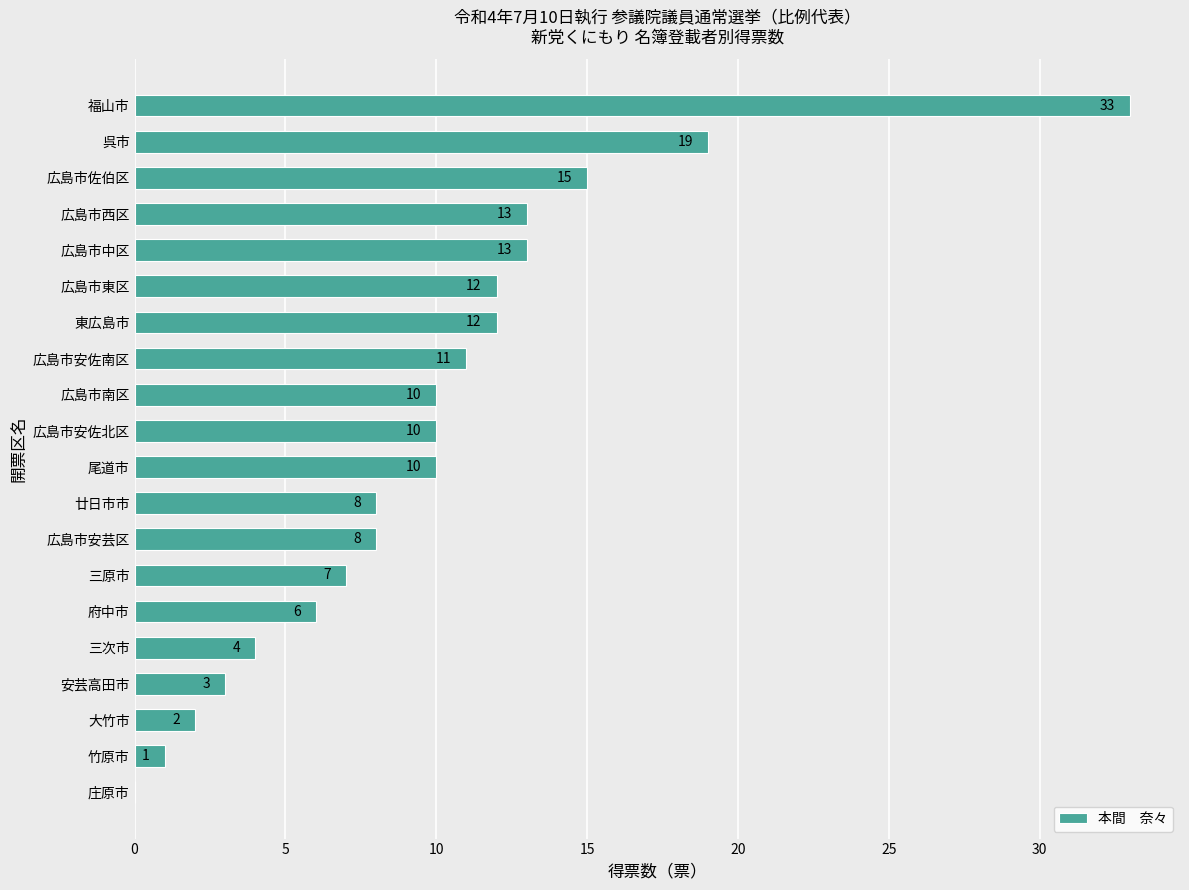

Count the number of categories in the chart.

20